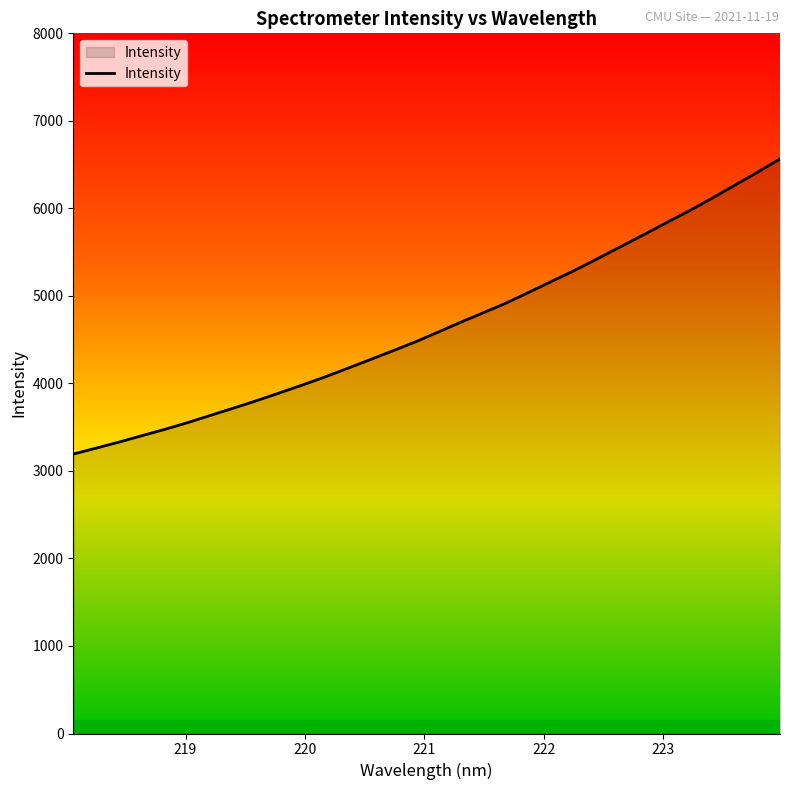

What is the difference between the maximum and minimum values?

3372.2